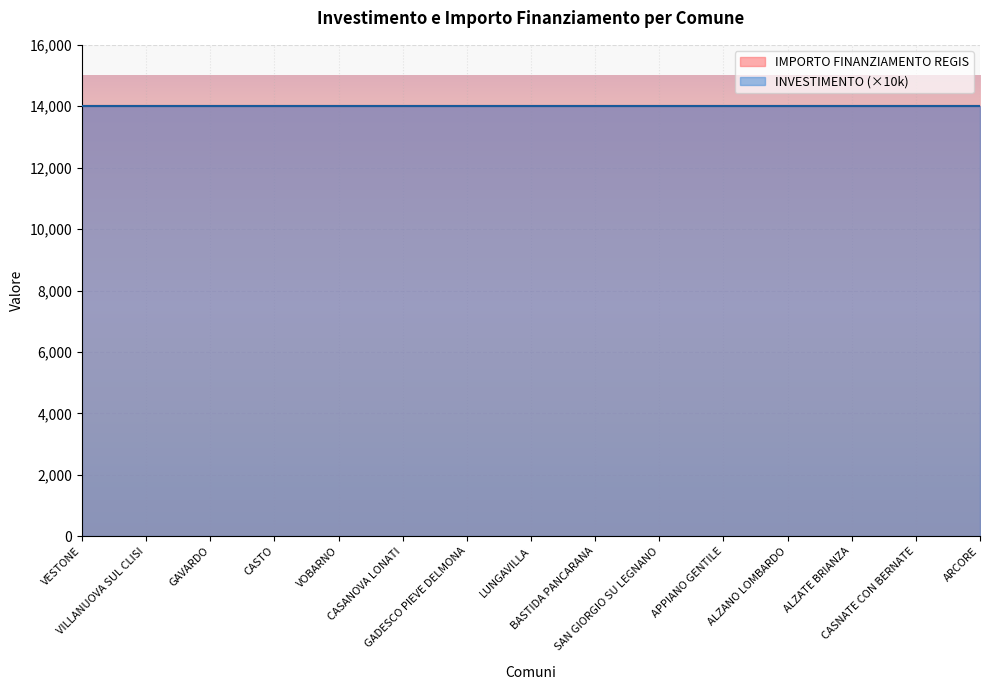

Is the value of INVESTIMENTO at APPIANO GENTILE greater than the value of IMPORTO FINANZIAMENTO REGIS at VESTONE?

No